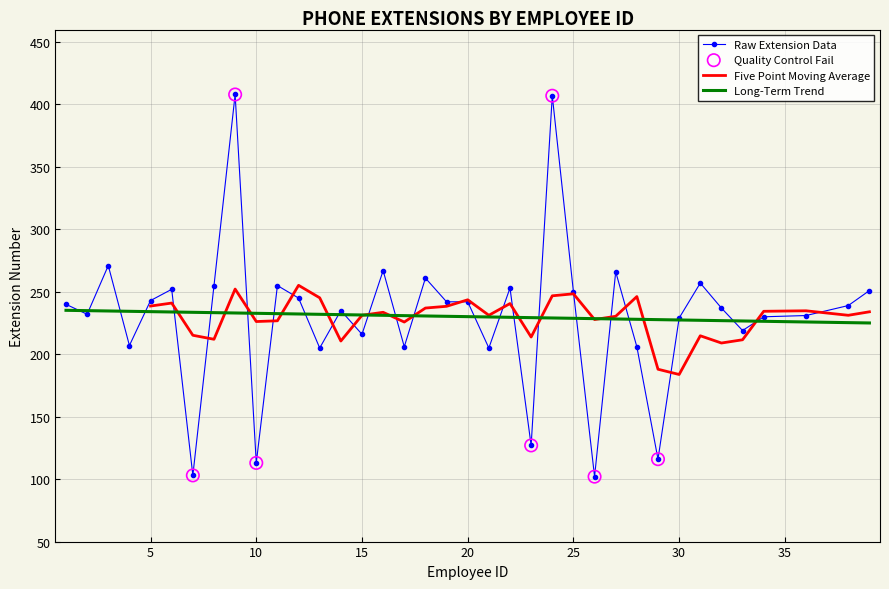

Between 6 and 3, which is larger?

3